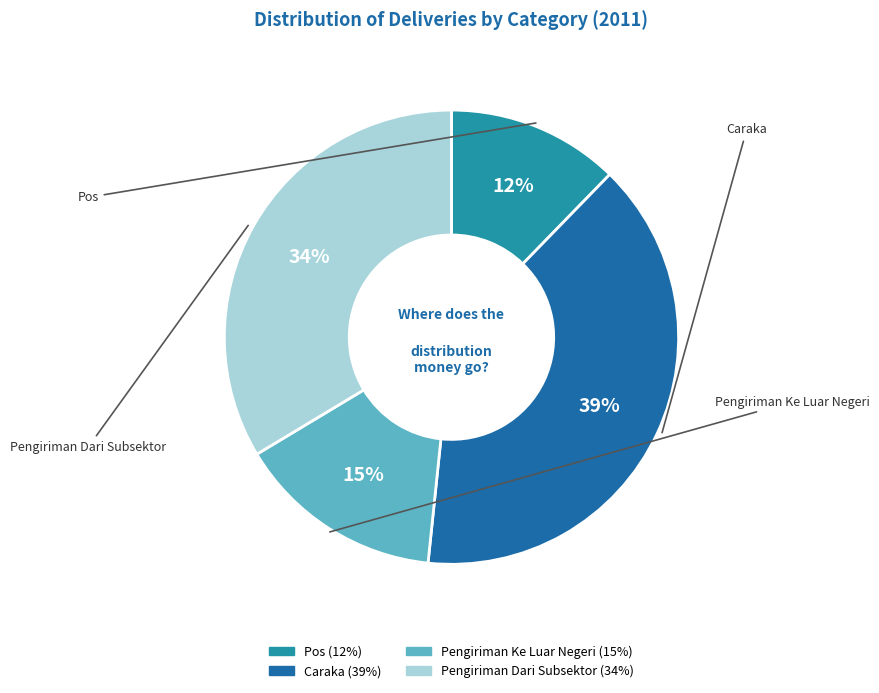

To the nearest percent, what is the difference between the largest and smallest slice percentages?

27%